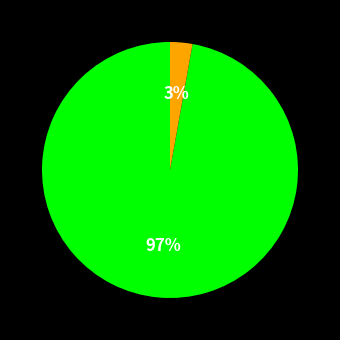

Is there any slice that represents more than half of the pie?

Yes